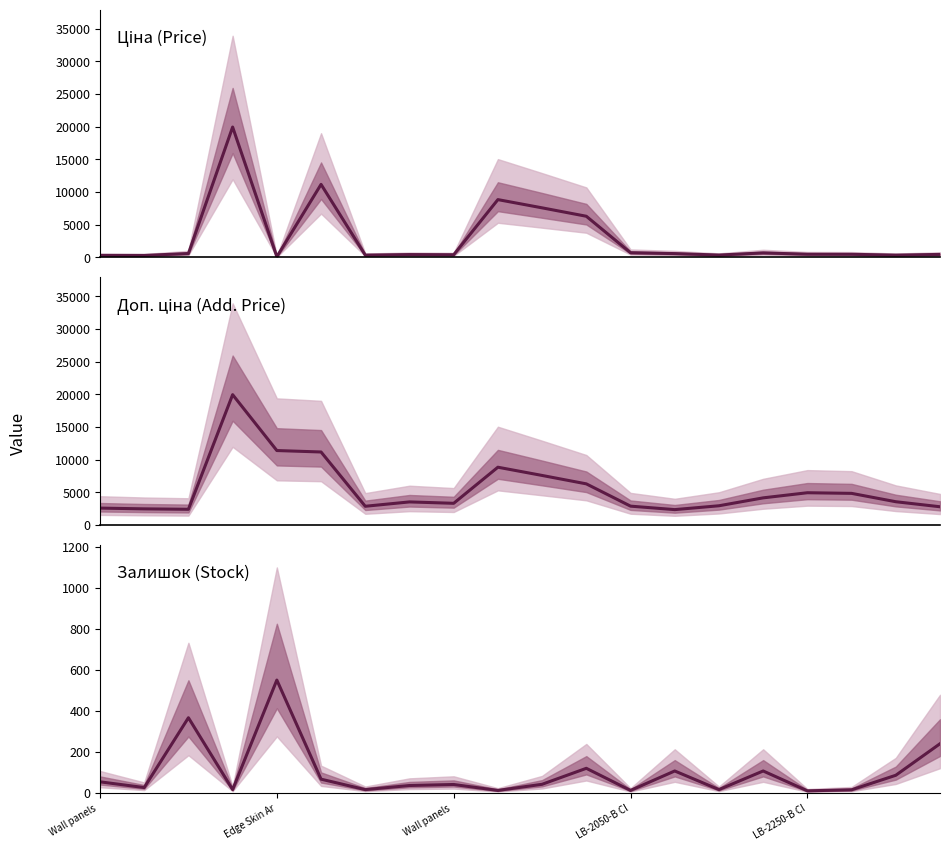

The Ціна series shows 628.9 at 19. True or false?

False